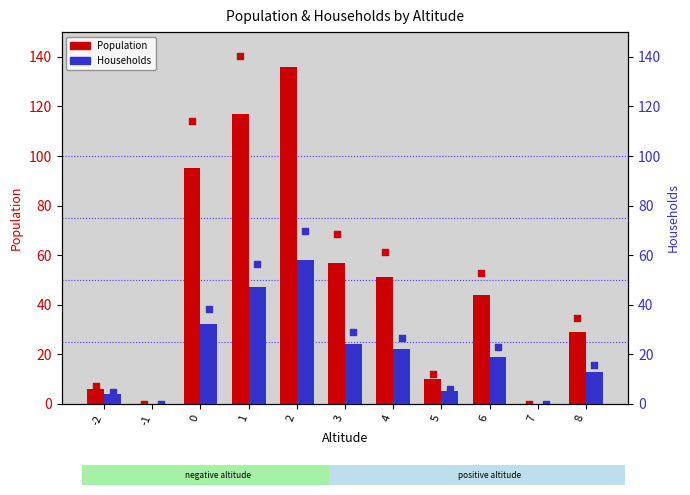

Is the value of Households at -2 greater than the value of Population at -1?

Yes